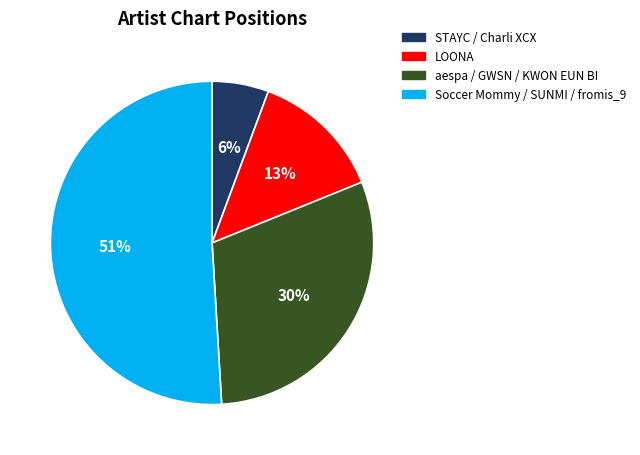

Combined, do STAYC / Charli XCX and Soccer Mommy / SUNMI / fromis_9 account for over 50%?

Yes